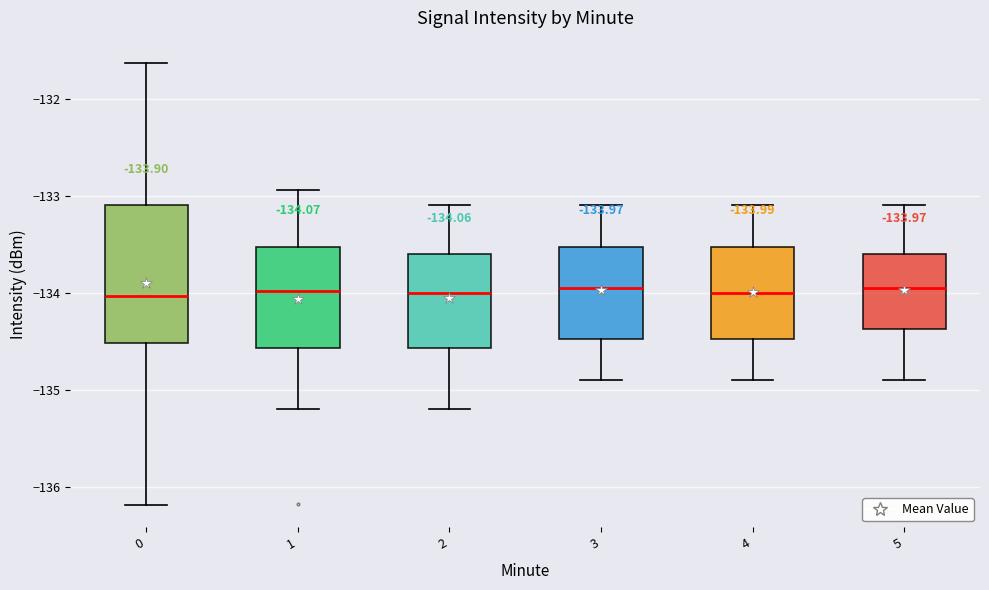

Which box is the tallest, from its lower edge to its upper edge?

0